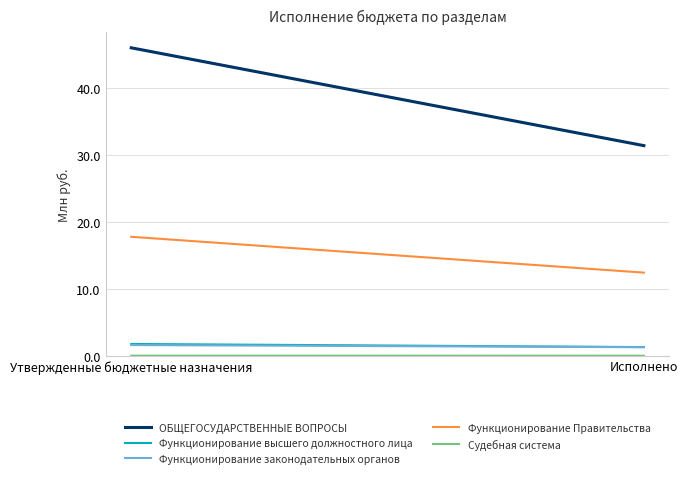

How many values in the ОБЩЕГОСУДАРСТВЕННЫЕ ВОПРОСЫ series exceed 46?

1